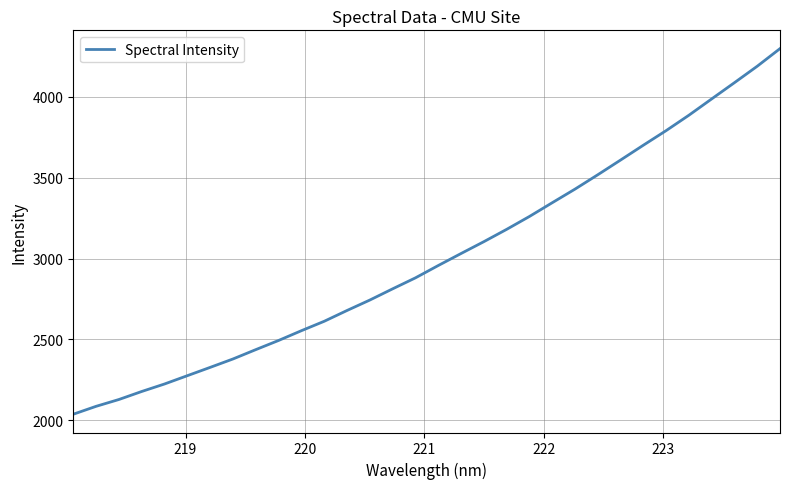

What is the maximum value shown in the chart?

4299.1